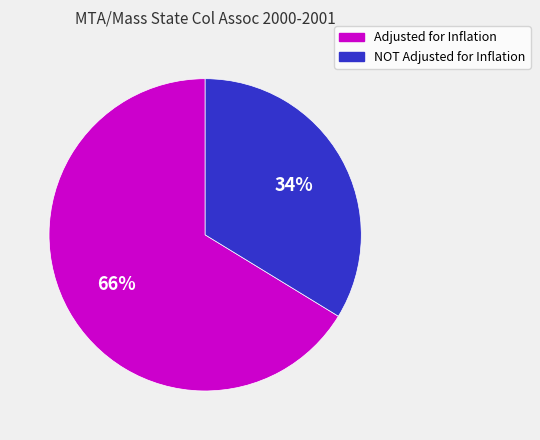

Is it true that NOT Adjusted for Inflation is 34% of the pie?

True